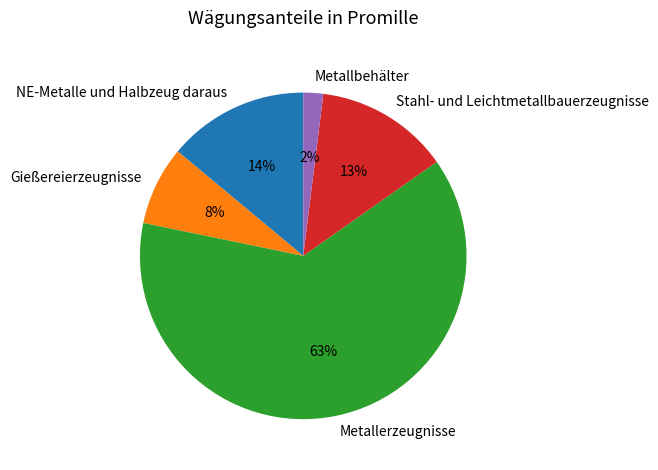

Is it true that NE-Metalle und Halbzeug daraus is 14% of the pie?

True